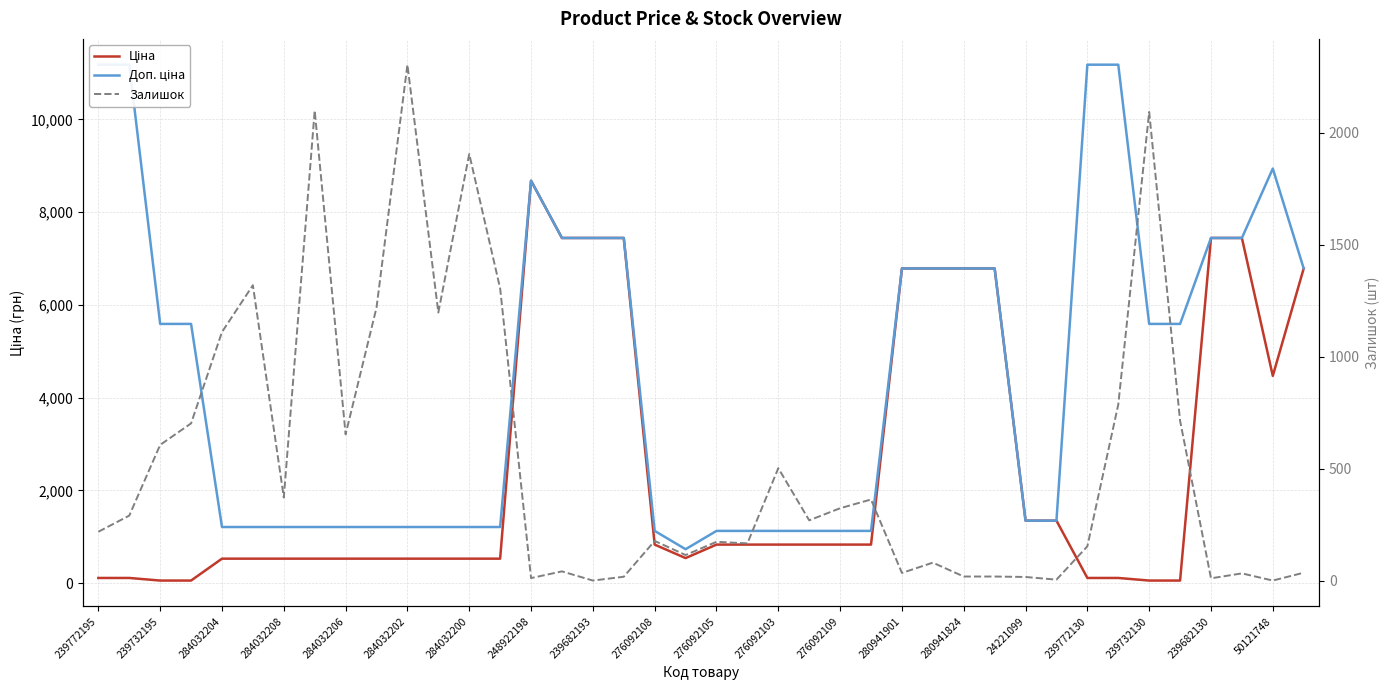

True or false: Доп. ціна and Ціна cross at least once.

False